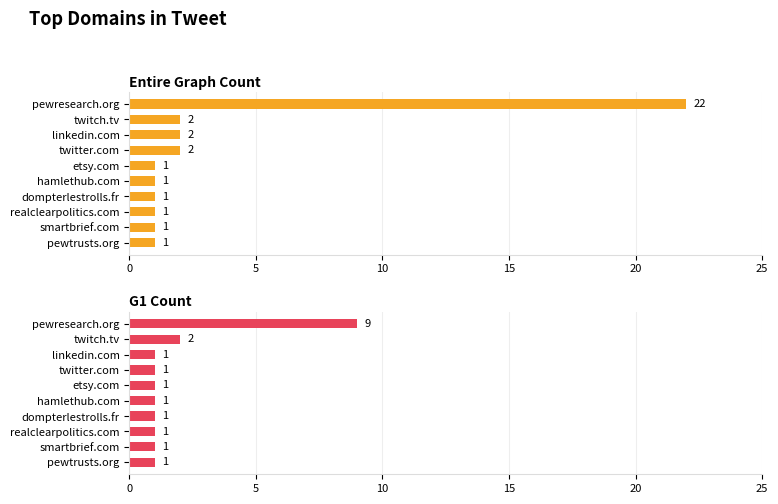

Reading left to right, what are all the values shown in this chart?

Entire Graph Count: 22	2	2	2	1	1	1	1	1	1
G1 Count: 9	2	1	1	1	1	1	1	1	1